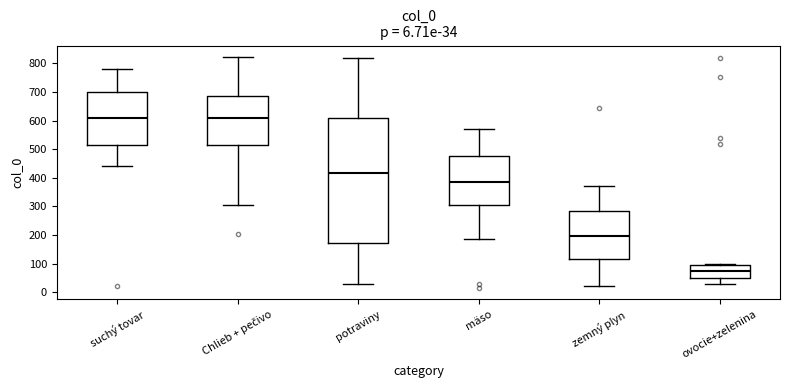

Which box is the tallest, from its lower edge to its upper edge?

potraviny